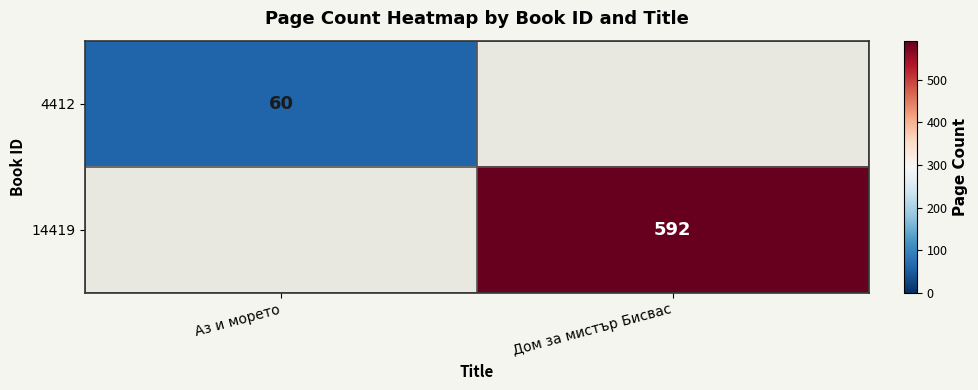

At how many categories does at least one series exceed 125?

1